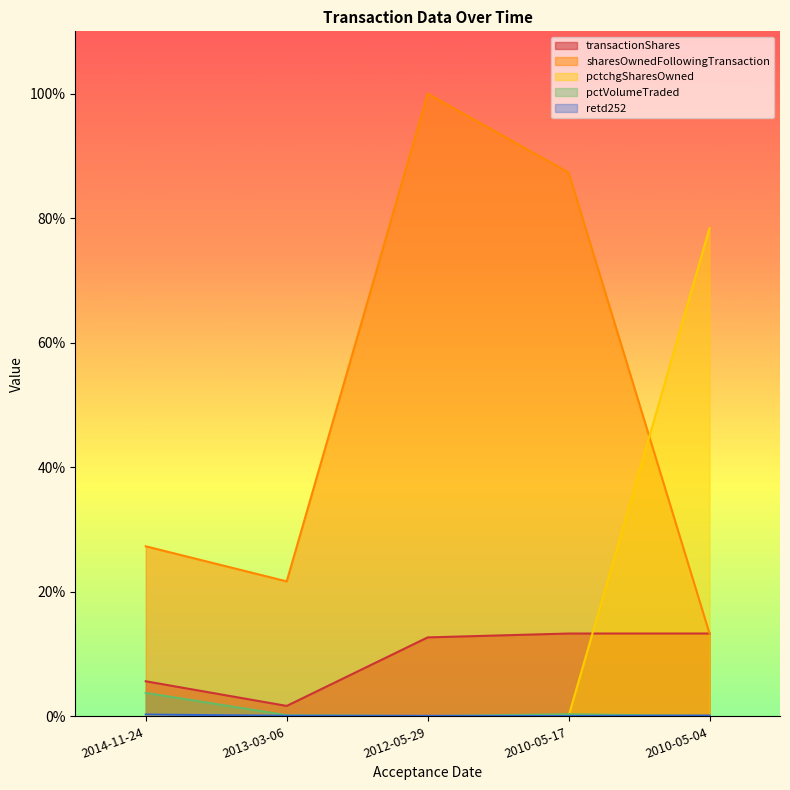

What is the difference between the highest and lowest values at 2010-05-17?

87.3